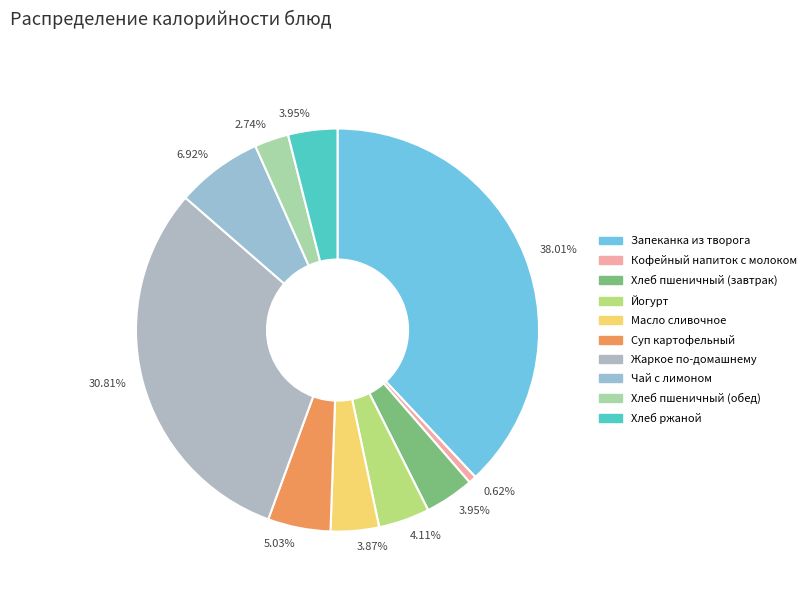

What is the smallest slice in the pie chart?

Кофейный напиток с молоком